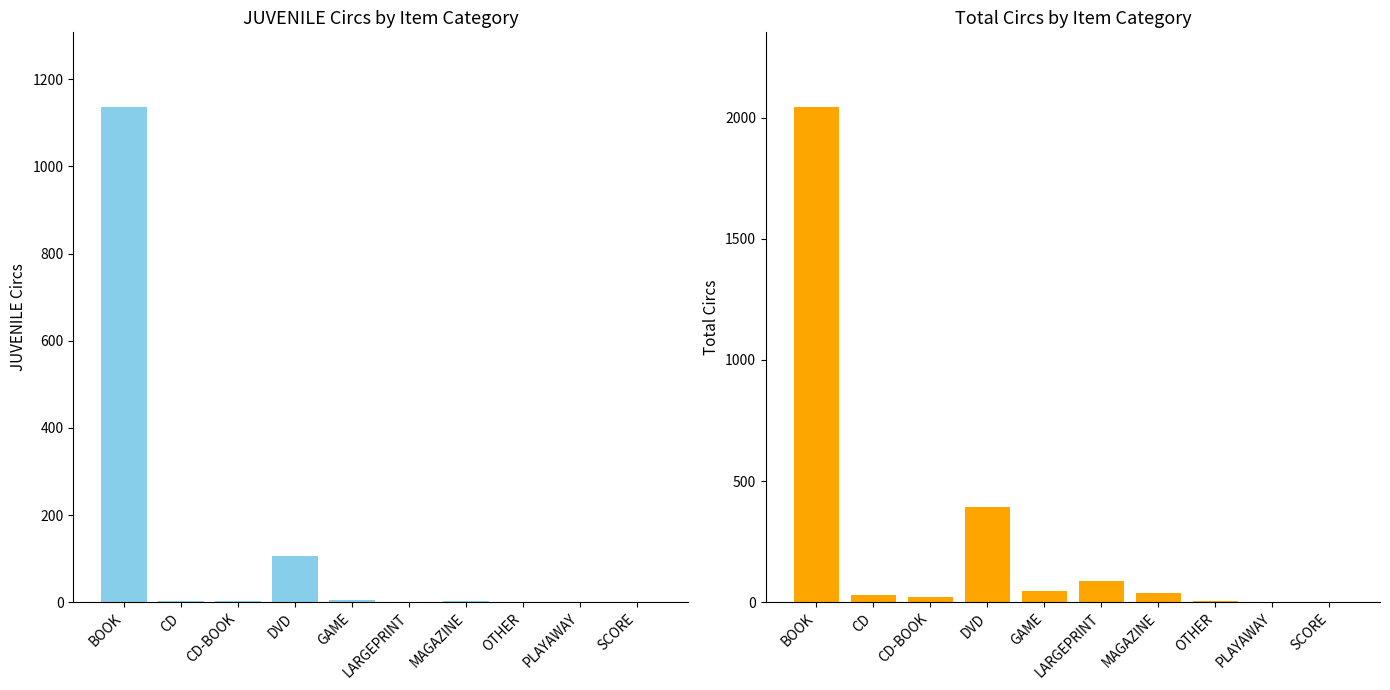

Is it true that Total equals 1 at SCORE?

True